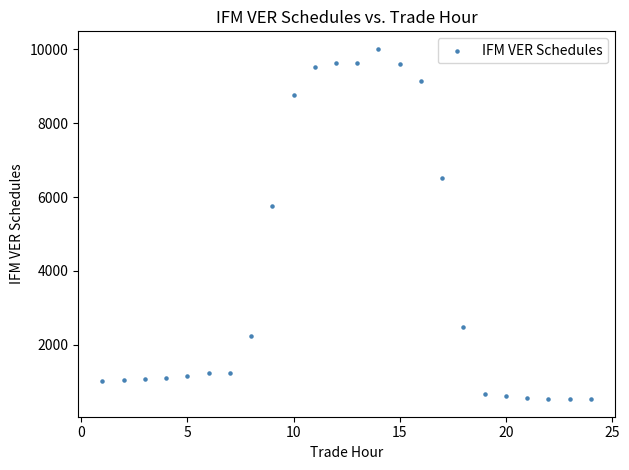

What Y value in the scatter plot is closest to 5270?

5756.9